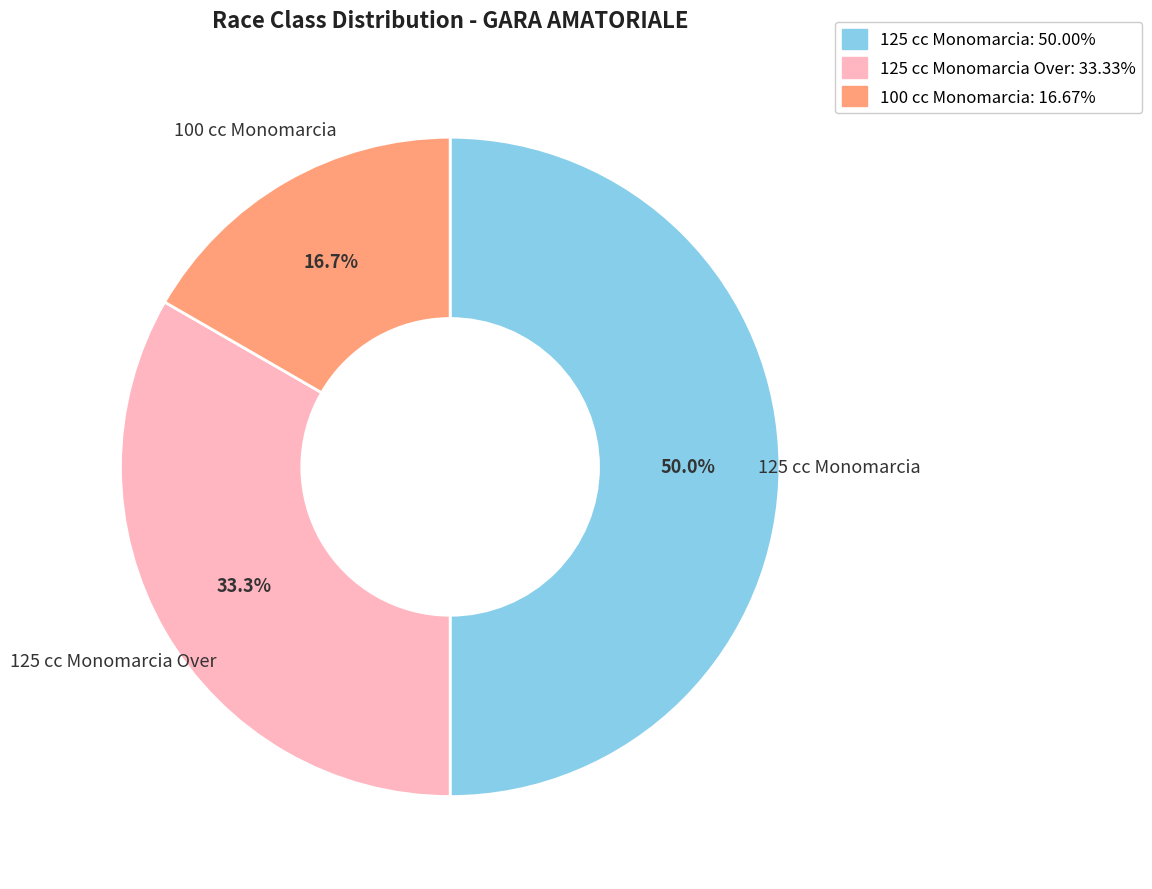

How many slices are in this pie chart?

3